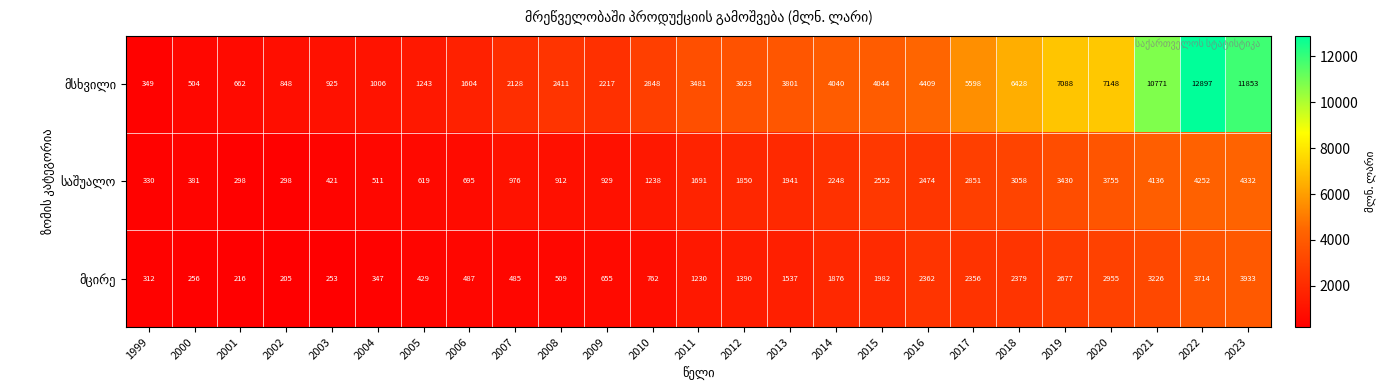

What is the greatest value displayed?

12897